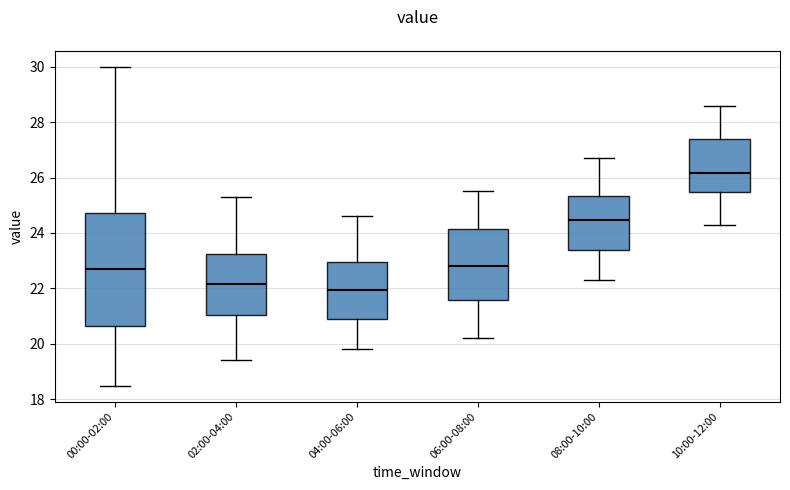

Which box's median line is the highest?

10:00-12:00